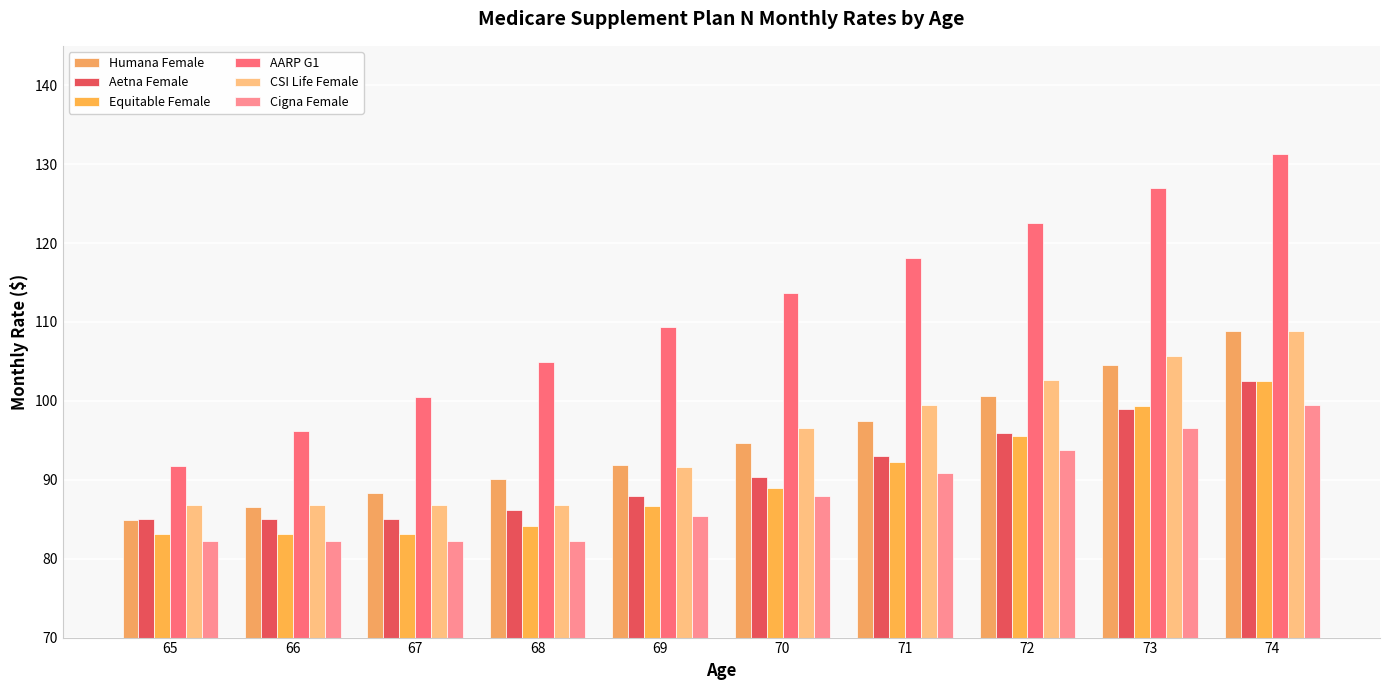

At 74, list the series in order from smallest to largest.

Cigna Female, Aetna Female, Equitable Female, Humana Female, CSI Life Female, AARP G1